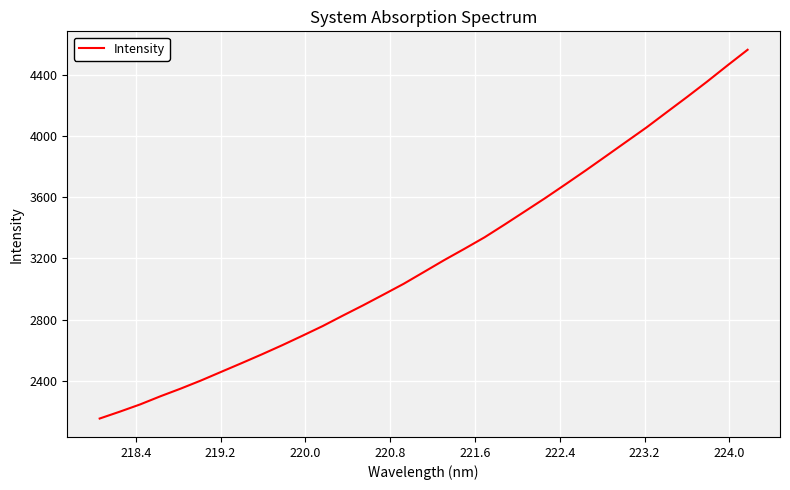

What is the smallest value displayed?

2154.2